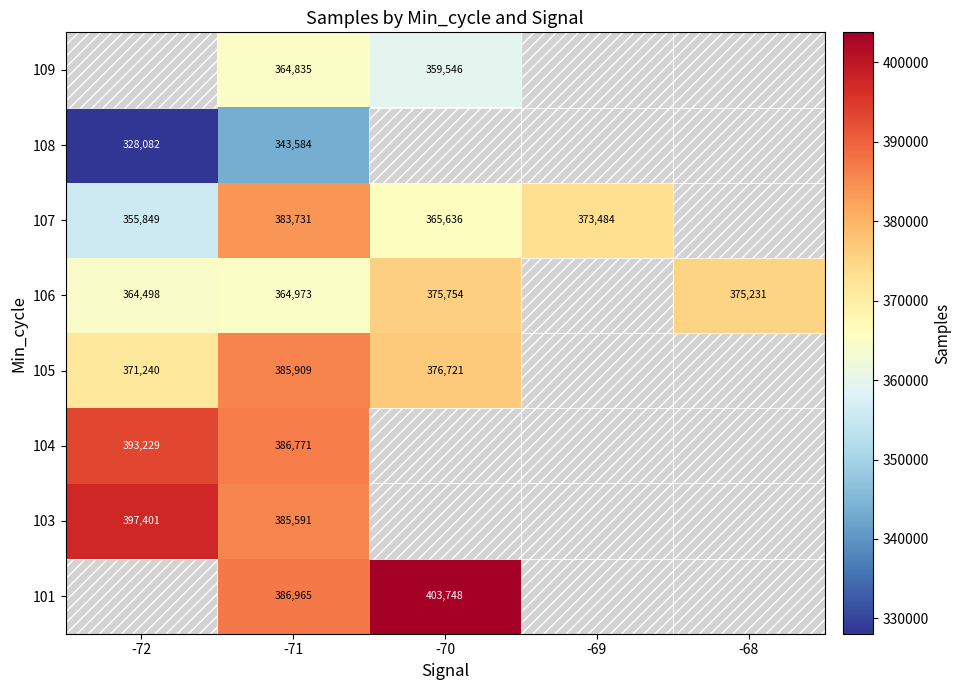

What is the spread (max minus min) of values at -71?

43381.0